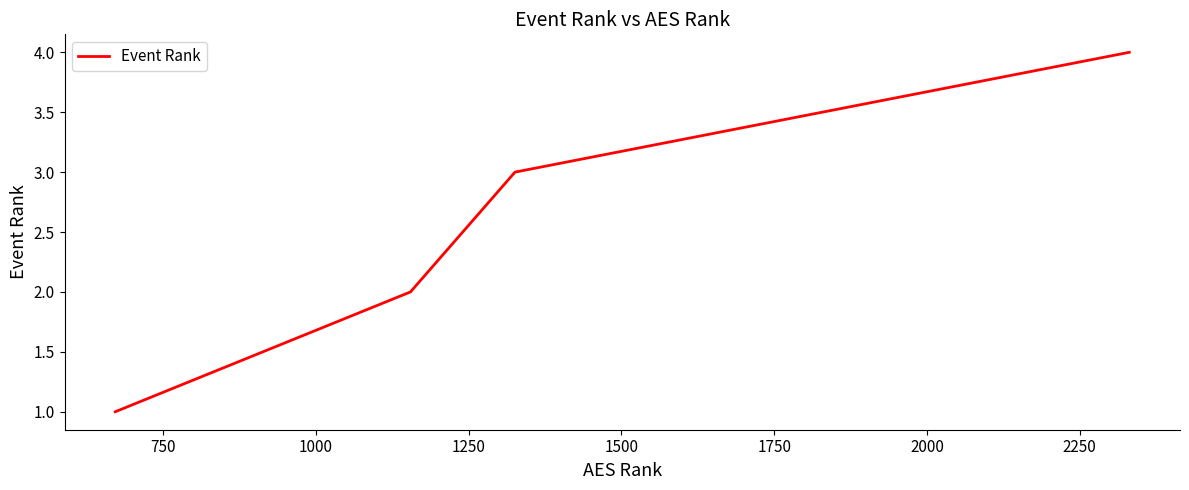

What is the maximum value shown in the chart?

4